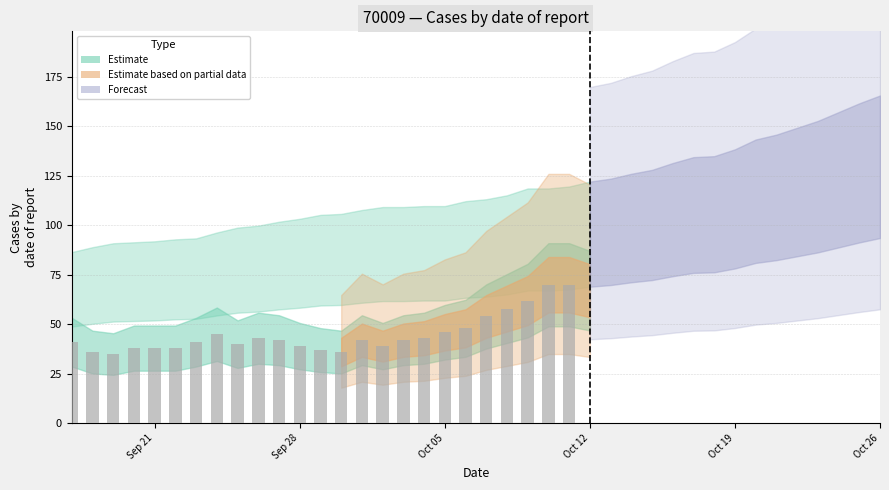

What is the value of the 3rd bar from the left?

35